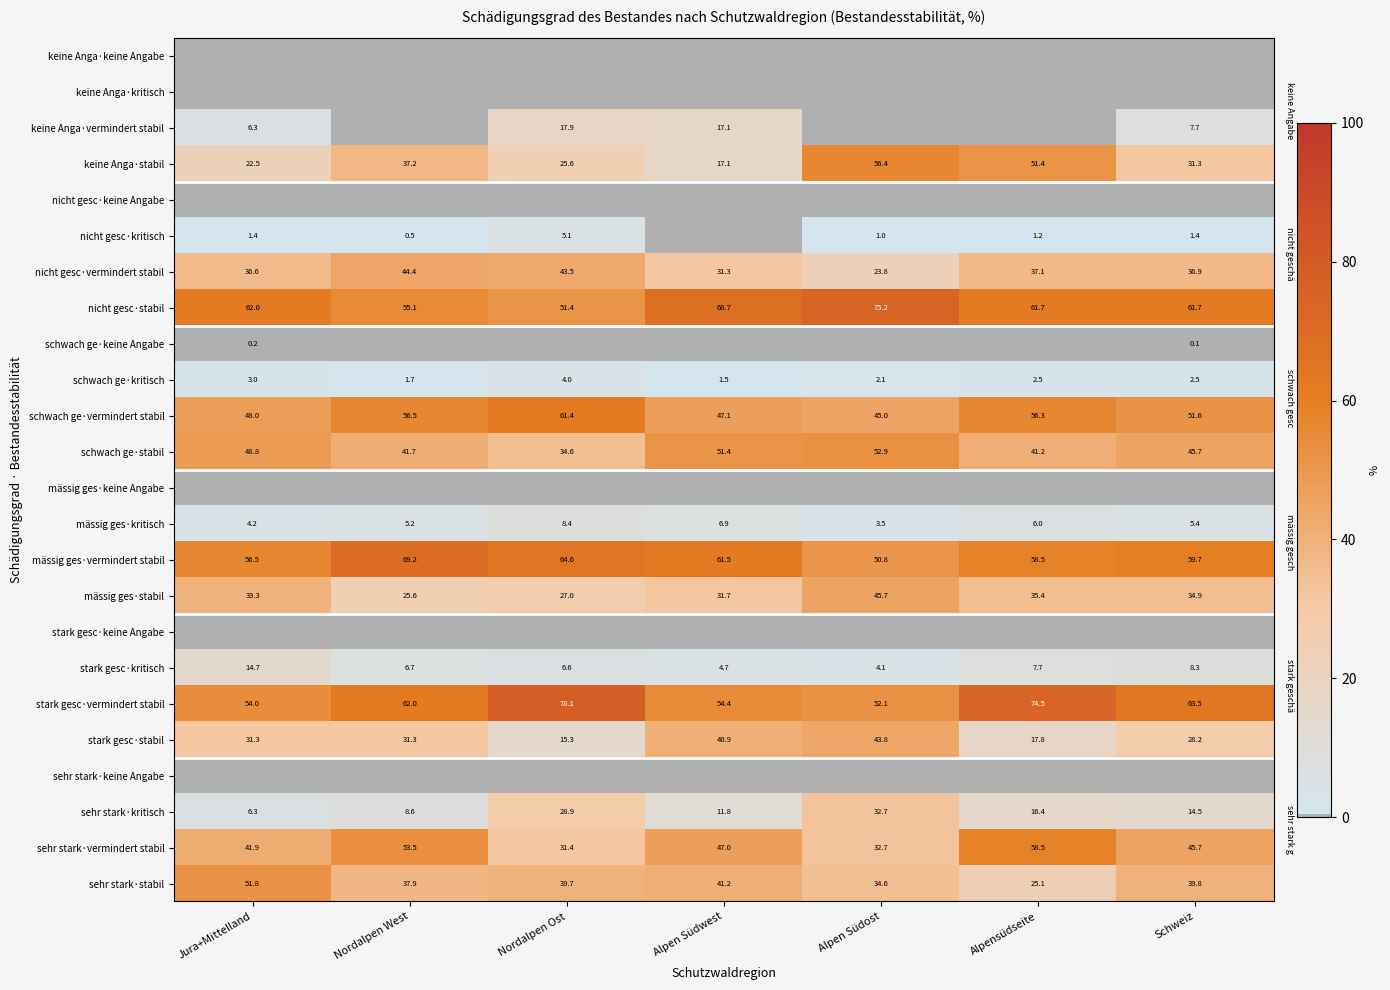

How many distinct data groups are displayed?

24